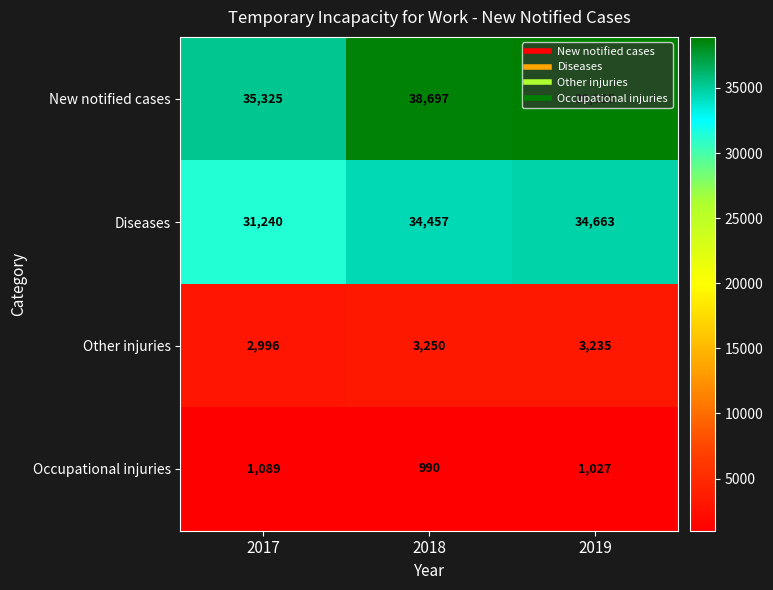

What is the approximate value of Occupational injuries at 2017, to the nearest 10?

1090